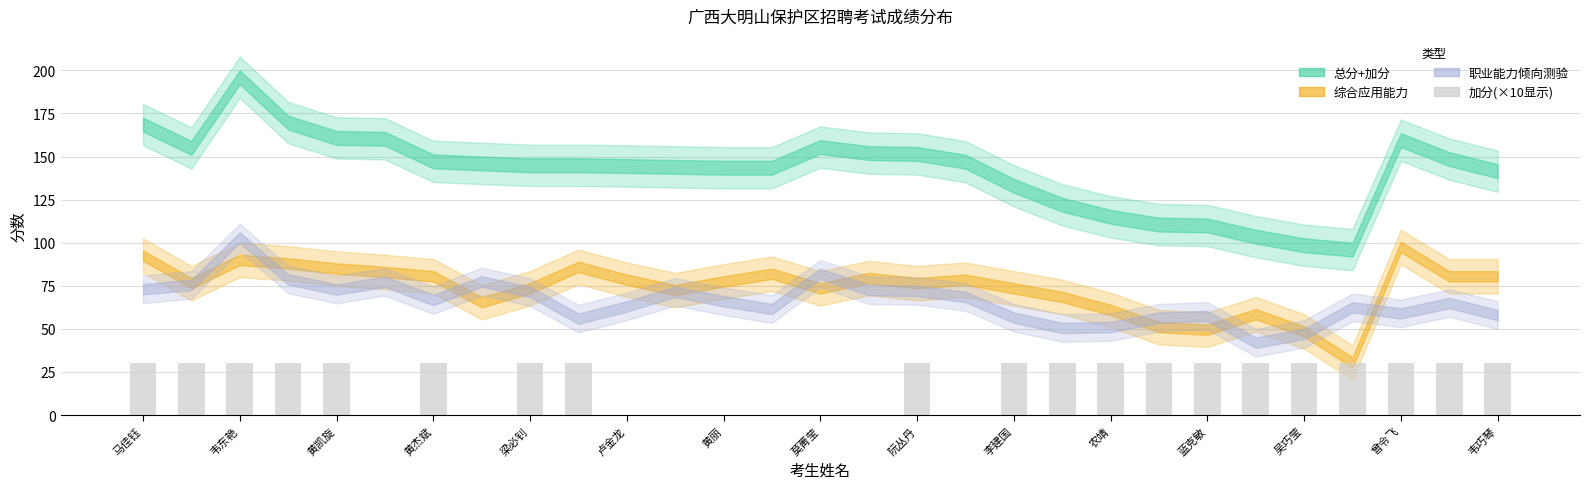

Are the bars horizontal?

No